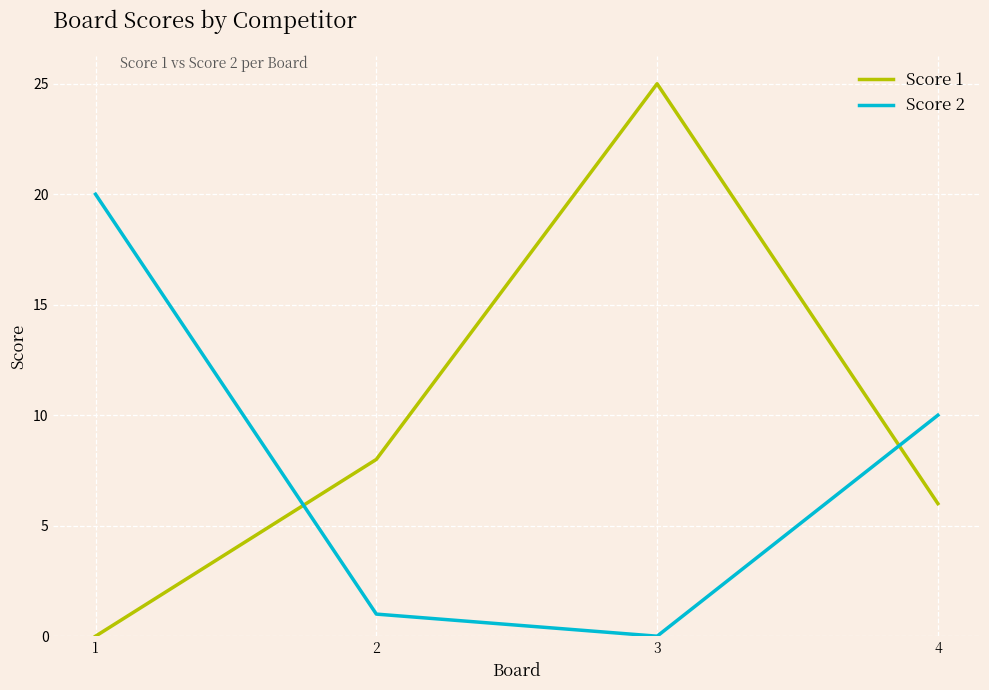

Between 2 and 4, which series saw the biggest shift?

Score 2